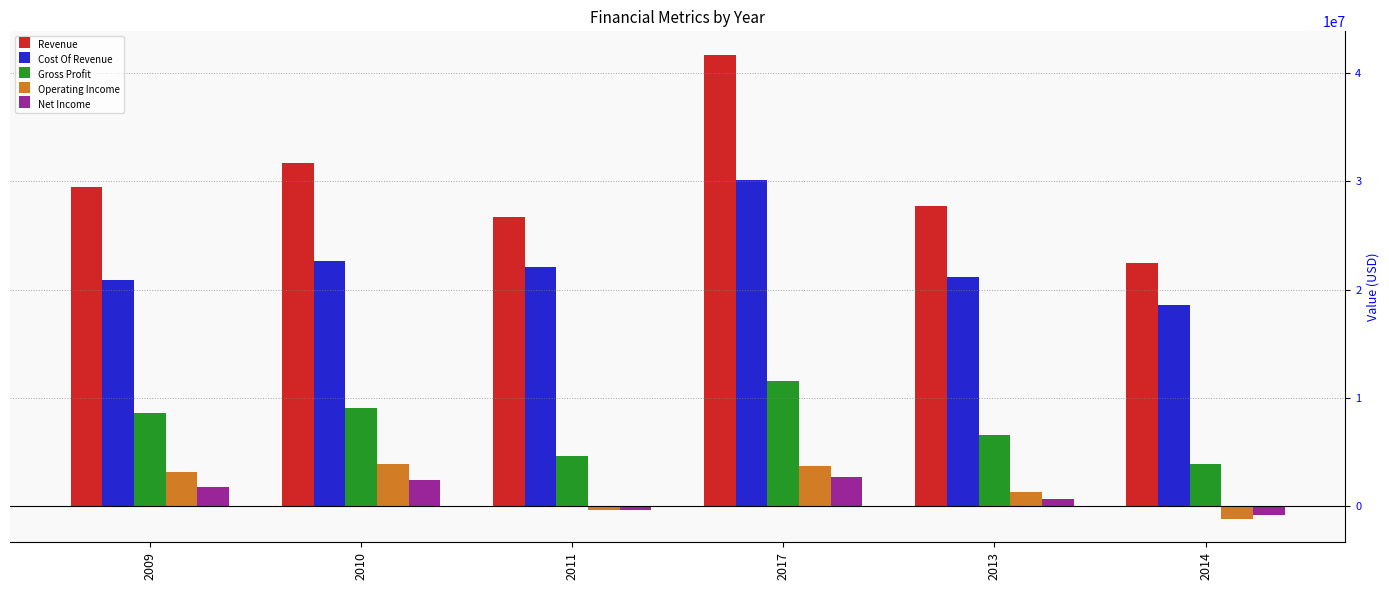

Which series has the widest spread of values?

Revenue